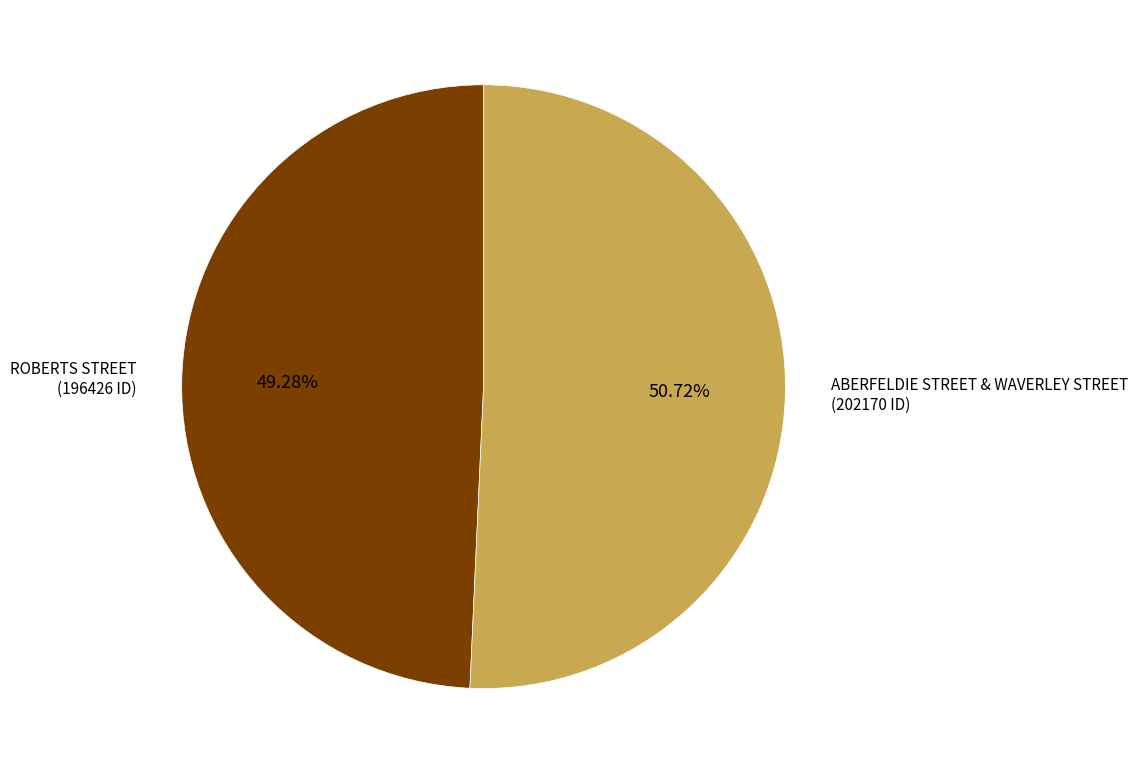

How many segments does this pie chart have?

2